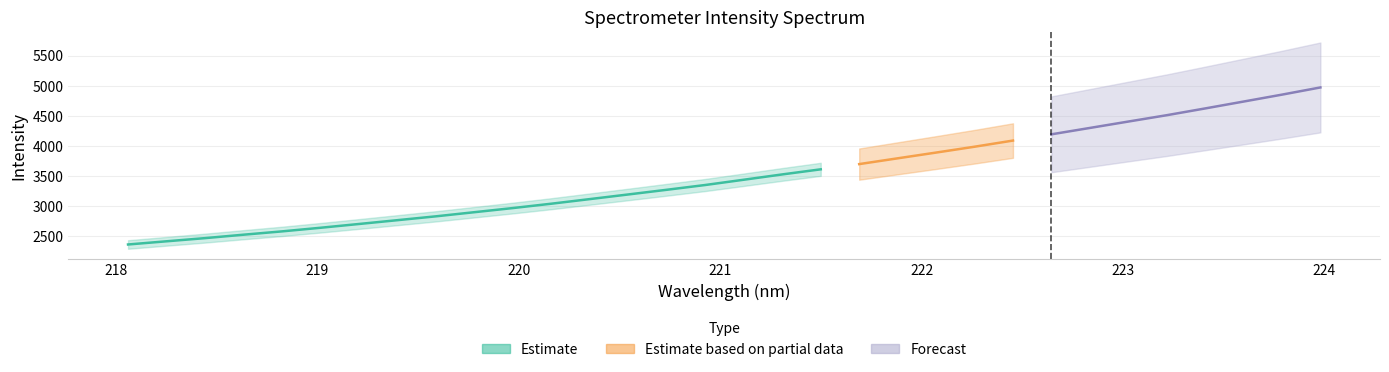

At which category does the chart reach its minimum across all series?

218.0596